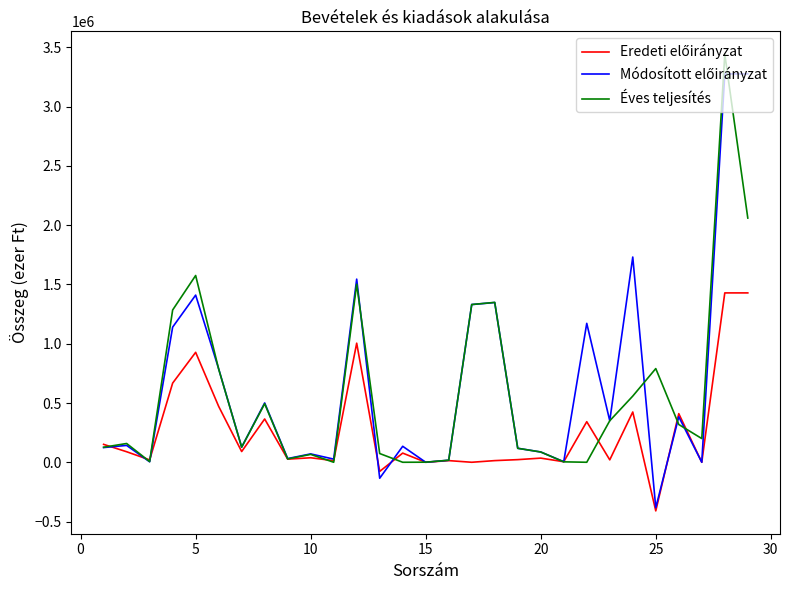

What is the smallest value displayed?

-410266